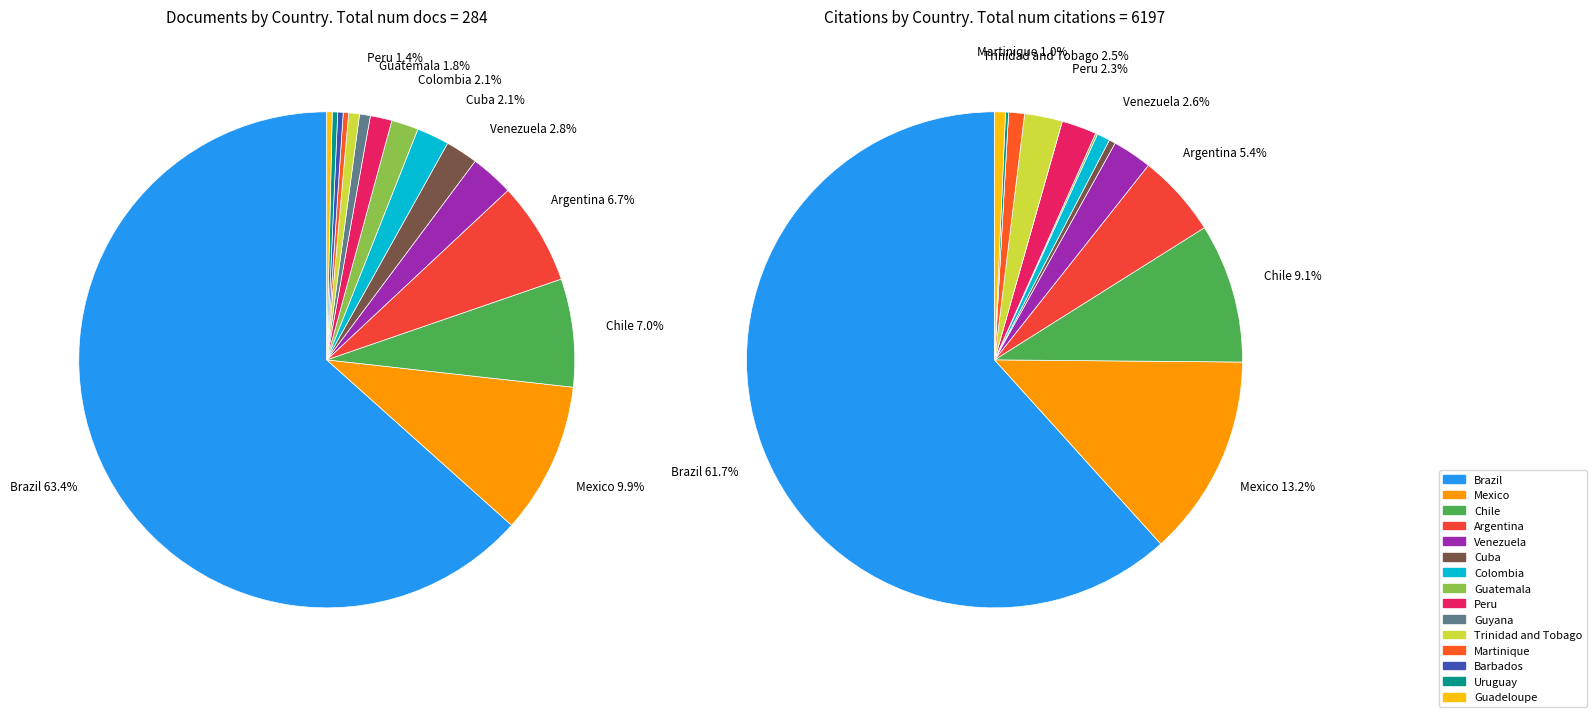

To the nearest percent, what is the average slice percentage?

7%